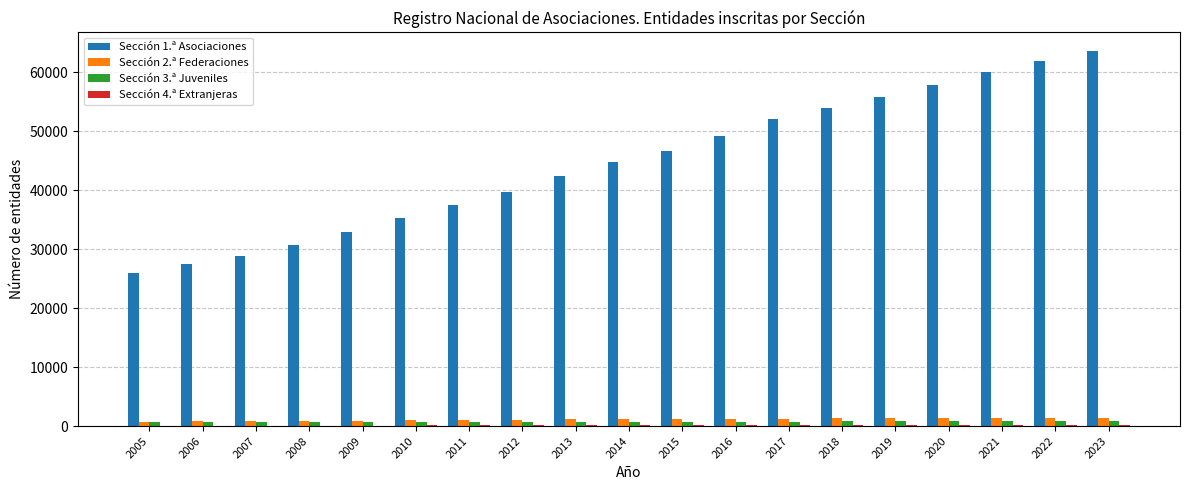

What is the maximum value shown in the chart?

63608